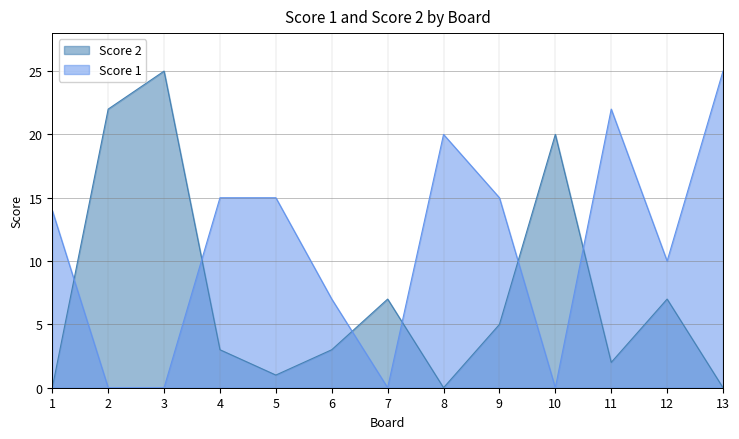

Reading left to right, list all the values displayed in this chart.

Score 1: 1=14	2=0	3=0	4=15	5=15	6=7	7=0	8=20	9=15	10=0	11=22	12=10	13=25
Score 2: 1=0	2=22	3=25	4=3	5=1	6=3	7=7	8=0	9=5	10=20	11=2	12=7	13=0